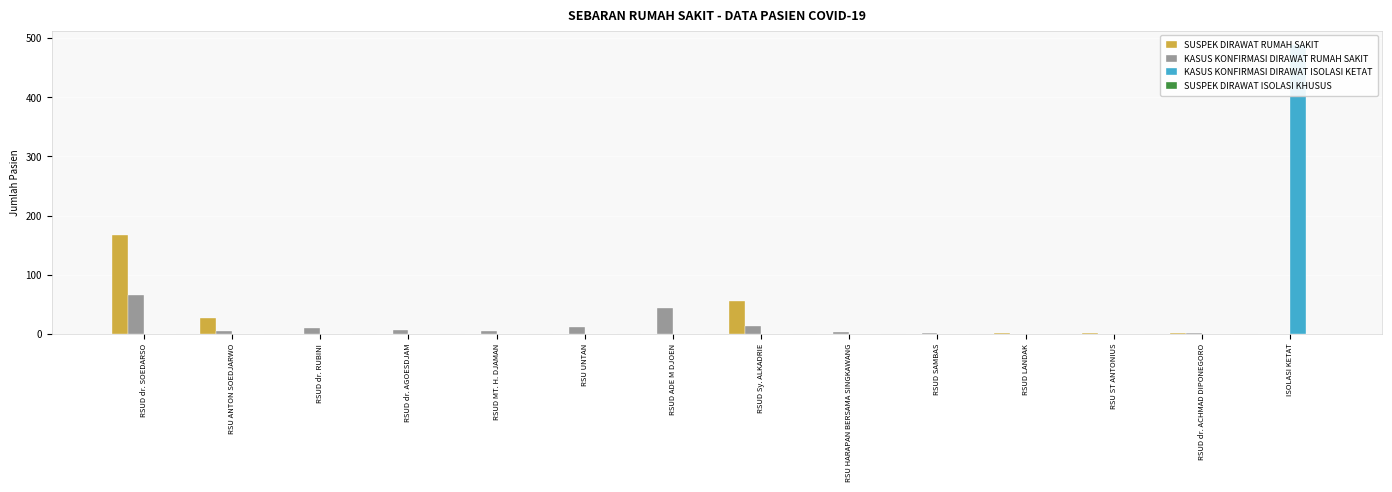

Which series has the largest range (max minus min)?

KASUS KONFIRMASI DIRAWAT ISOLASI KETAT